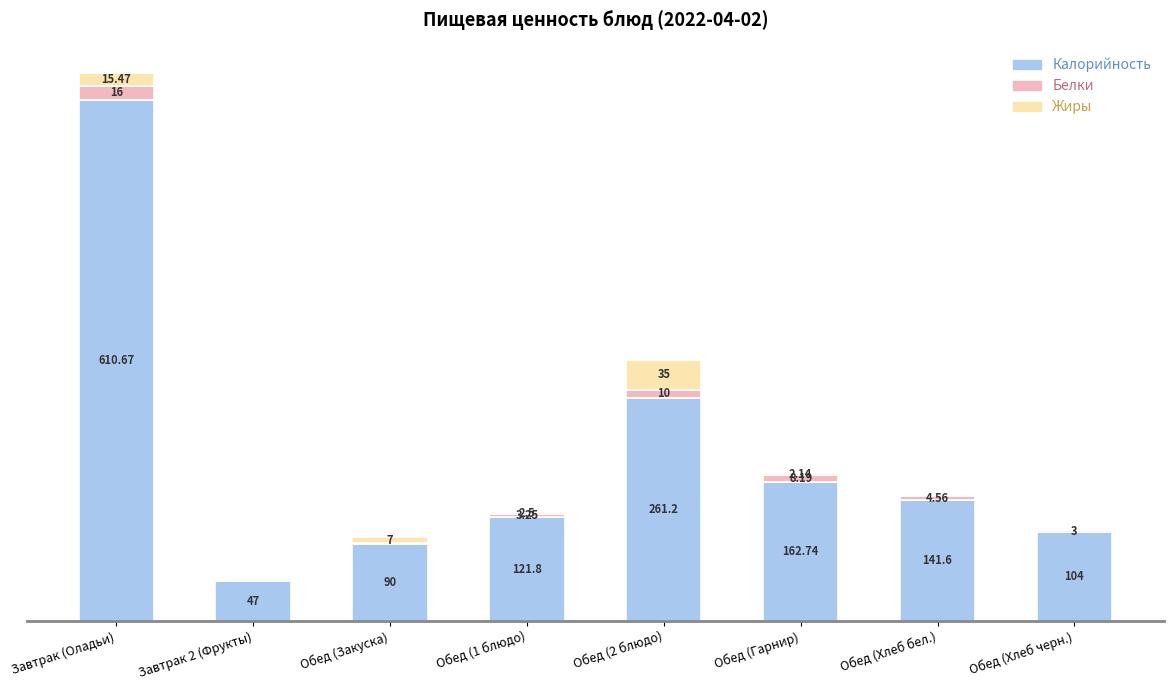

Which category has the highest value in the Калорийность series?

Завтрак (Оладьи)